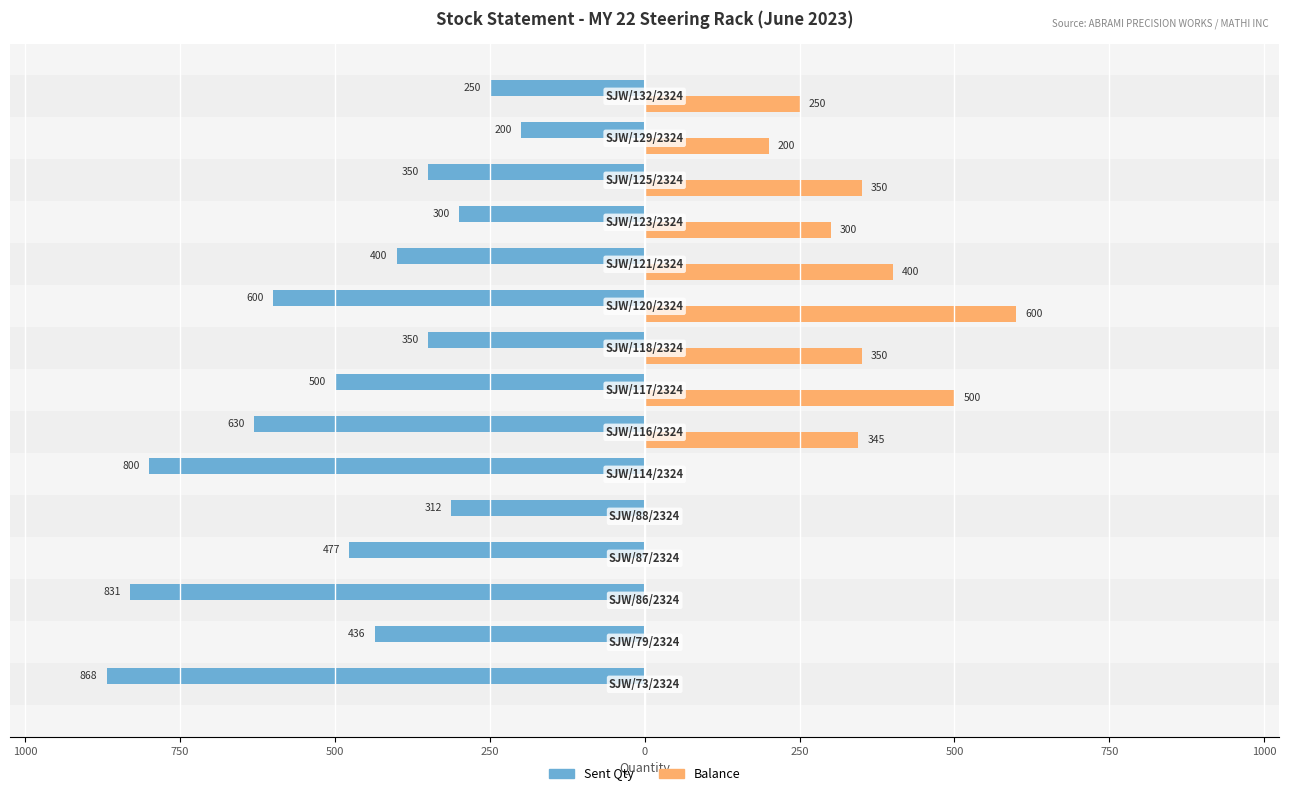

What are all the series names shown in the legend?

Sent Qty, Balance